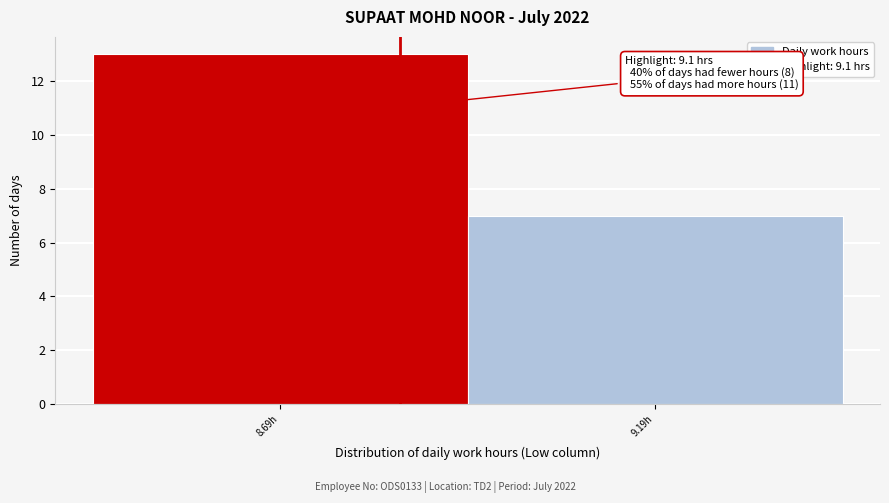

Reading left to right, extract all data points from this chart.

8.69h=13	9.19h=7